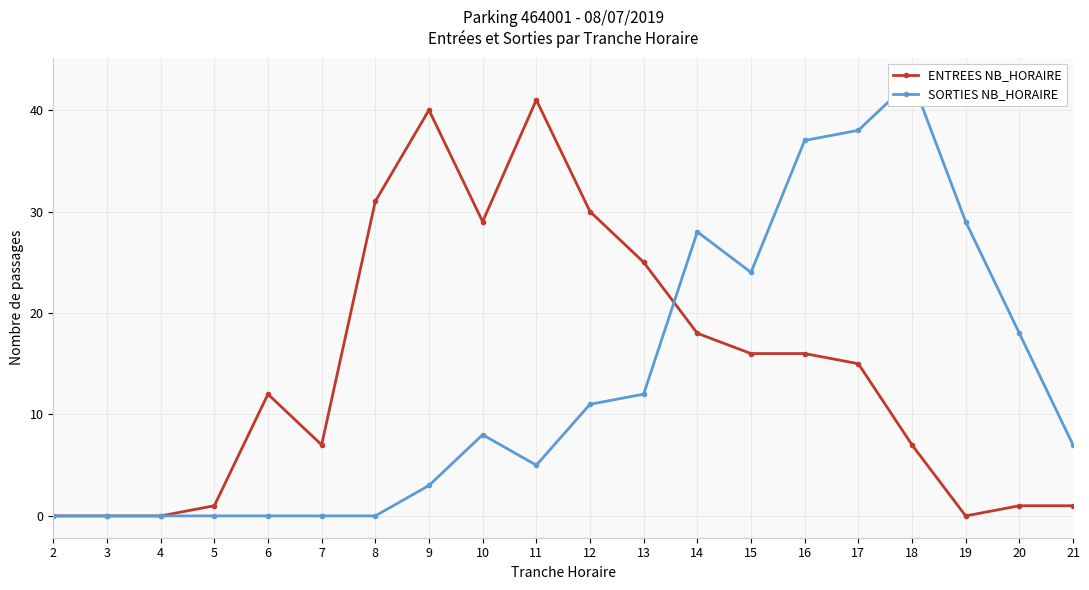

True or false: SORTIES NB_HORAIRE and ENTREES NB_HORAIRE intersect in this chart.

True